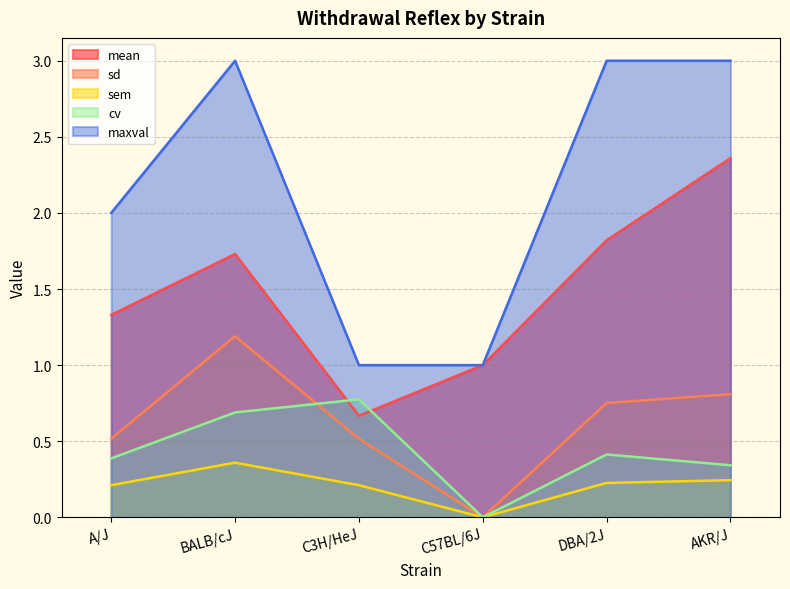

True or false: cv and maxval cross at least once.

False